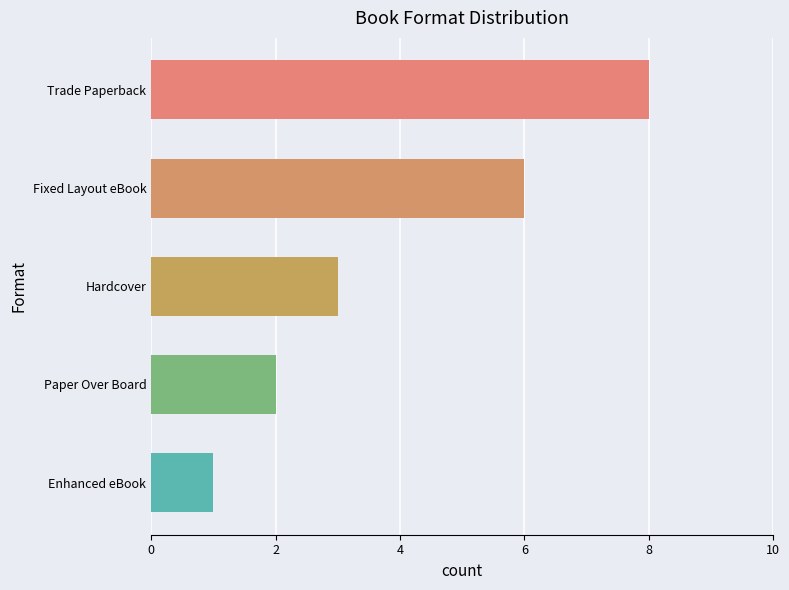

At which category does the chart reach its peak across all series?

Trade Paperback